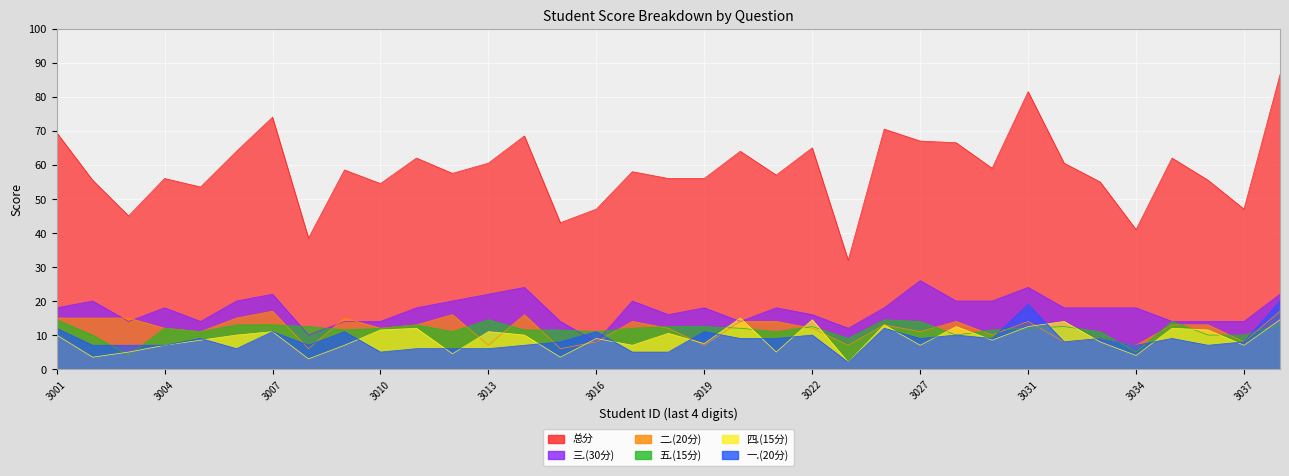

What is the value of the 一.(20分) point at the 29th from the left?

8.0